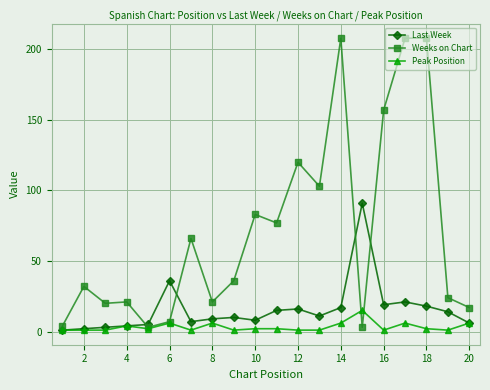

True or false: Weeks on Chart has more than 1 interior local peaks.

True